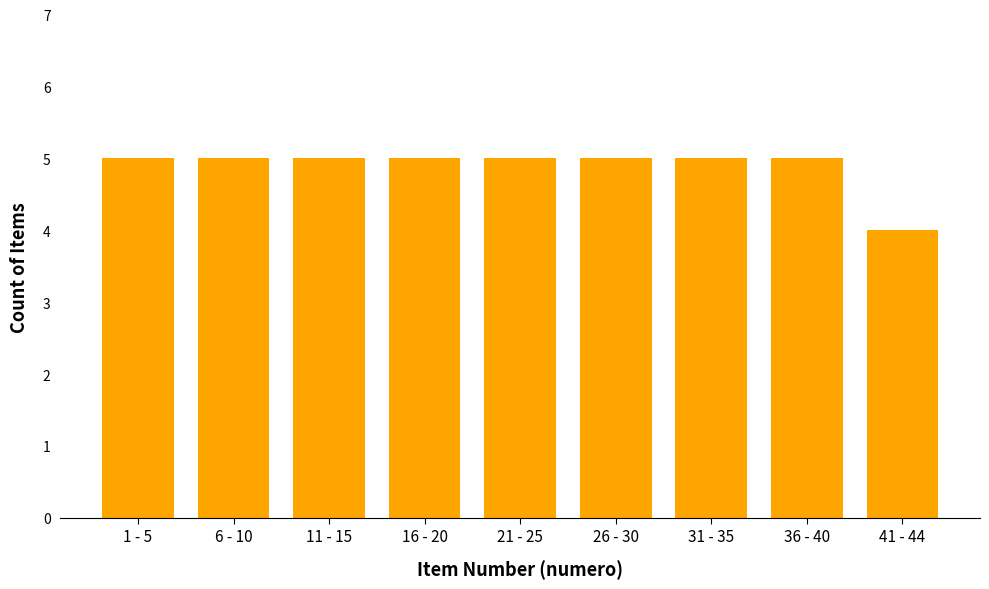

Reading left to right, list all the values displayed in this chart.

5	5	5	5	5	5	5	5	4